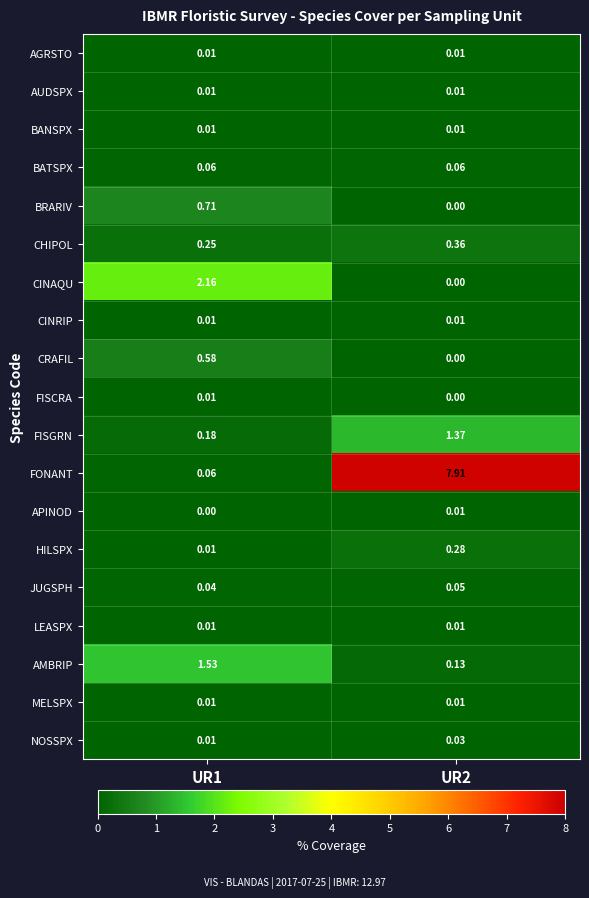

What is the total value across all series at UR2?

10.3